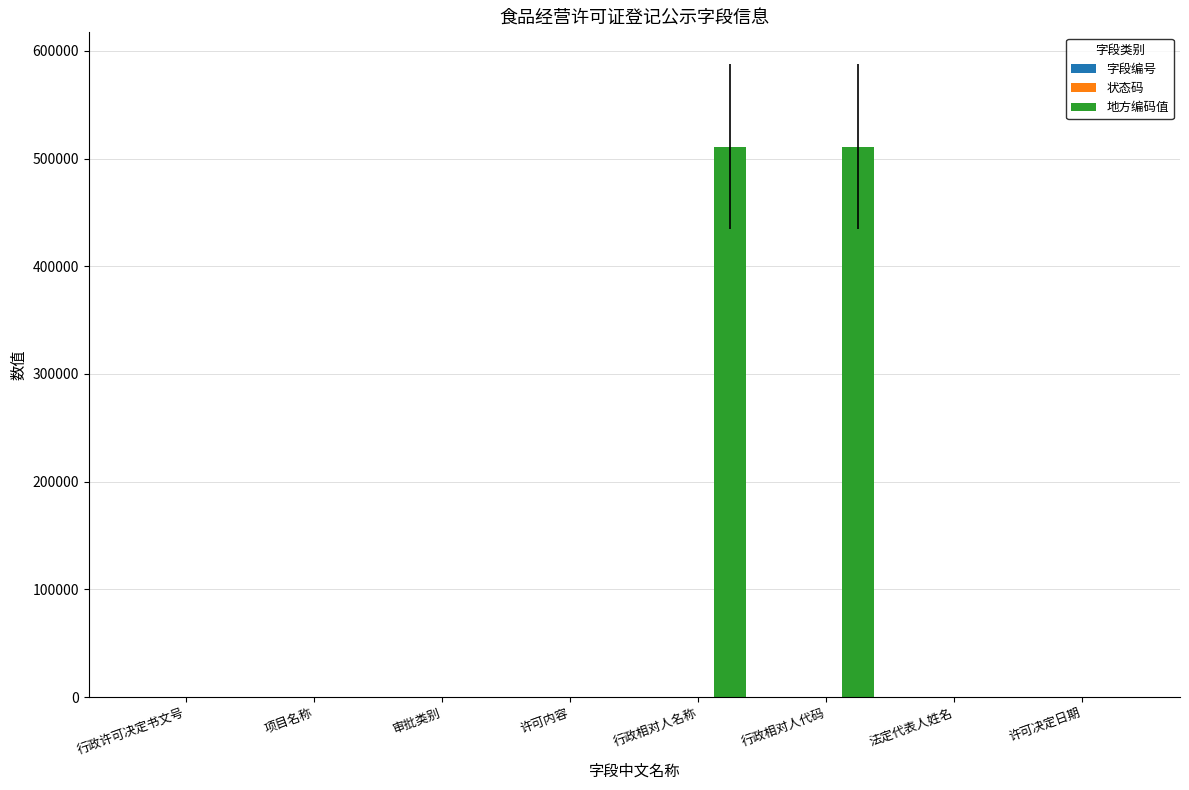

Which series changed the most between 审批类别 and 行政相对人代码?

地方编码值